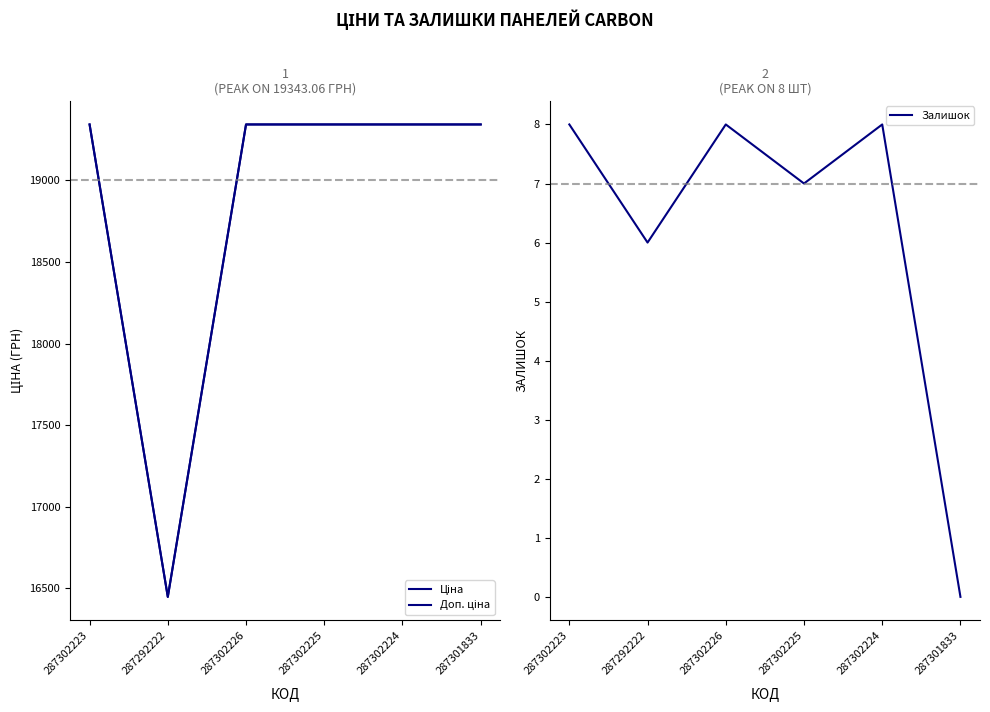

In Залишок, how many points are higher than both neighbors (excluding endpoints)?

2